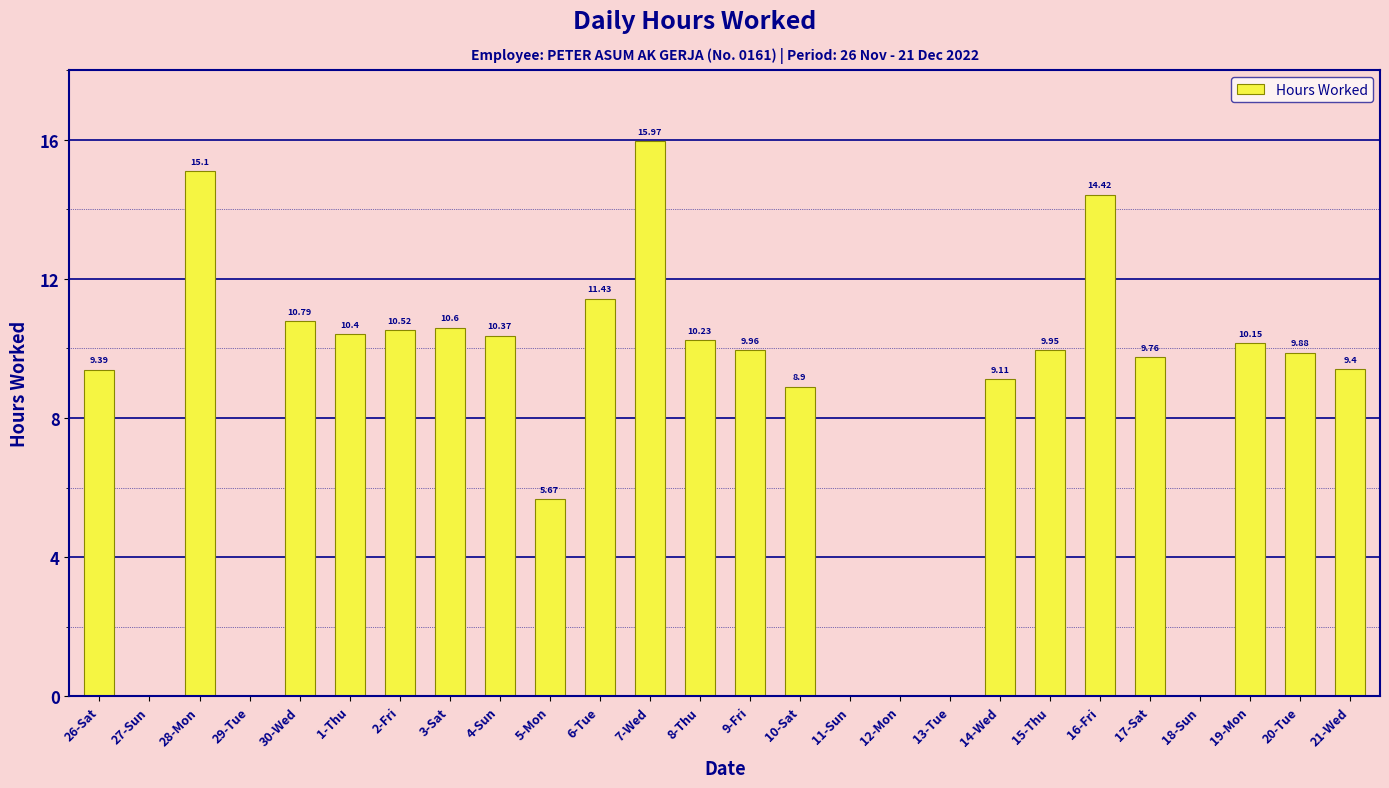

True or false: the data shows 10.4 at 1-Thu.

True